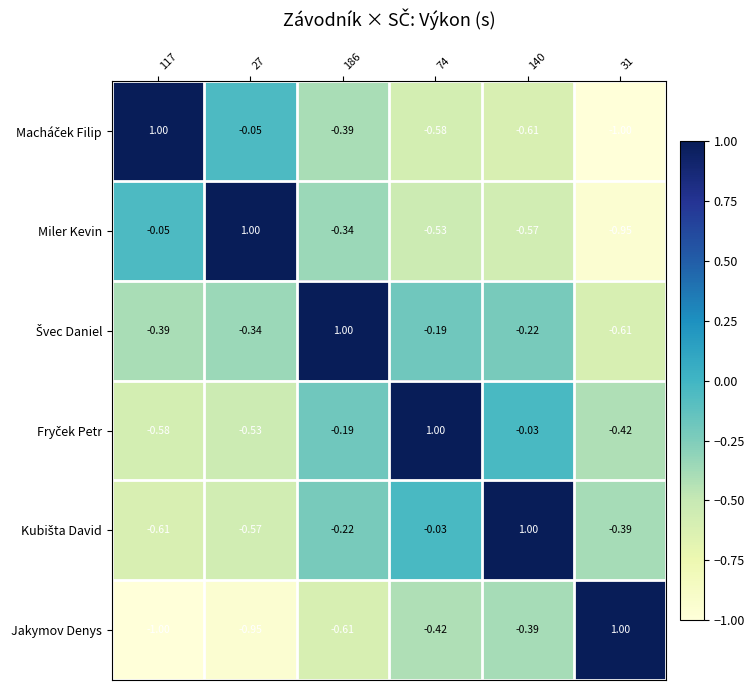

How many negative values does the Jakymov Denys series have?

5